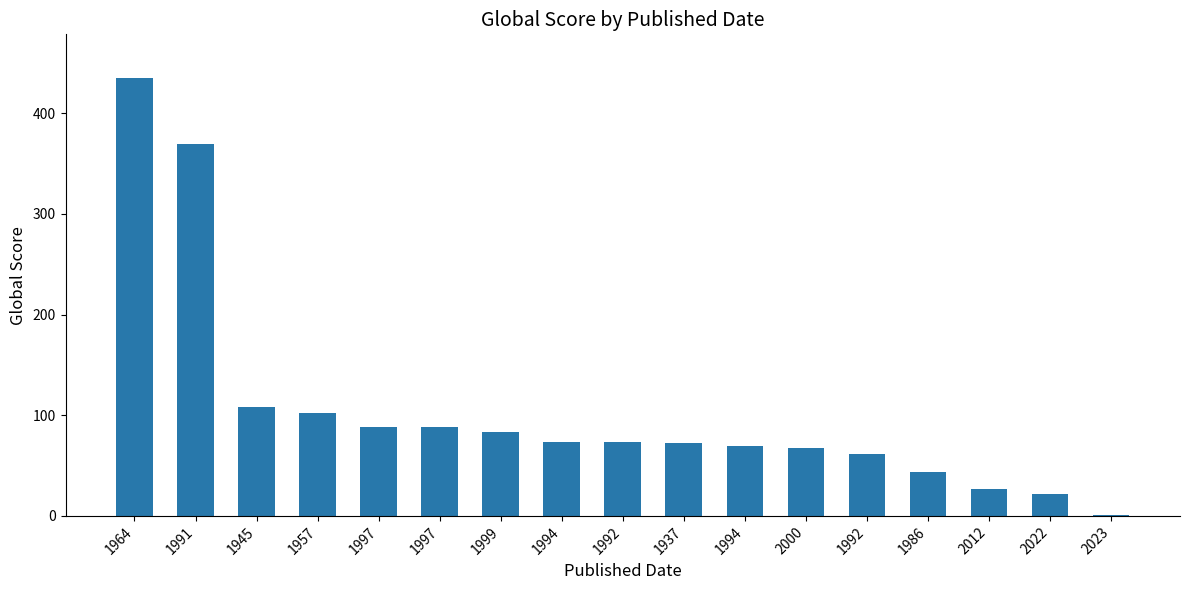

Reading right to left, transcribe all the data shown in this chart.

1	22	27	44	62	67	69	72	73	73	83	88	88	102	108	370	435